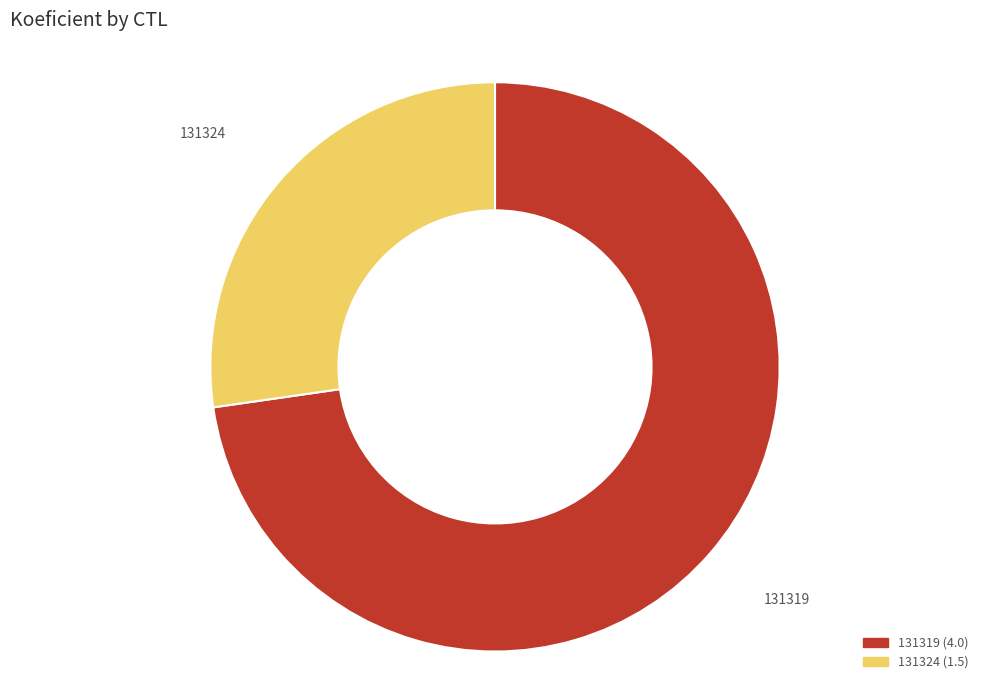

Combined, do 131324 and 131319 account for over 50%?

Yes